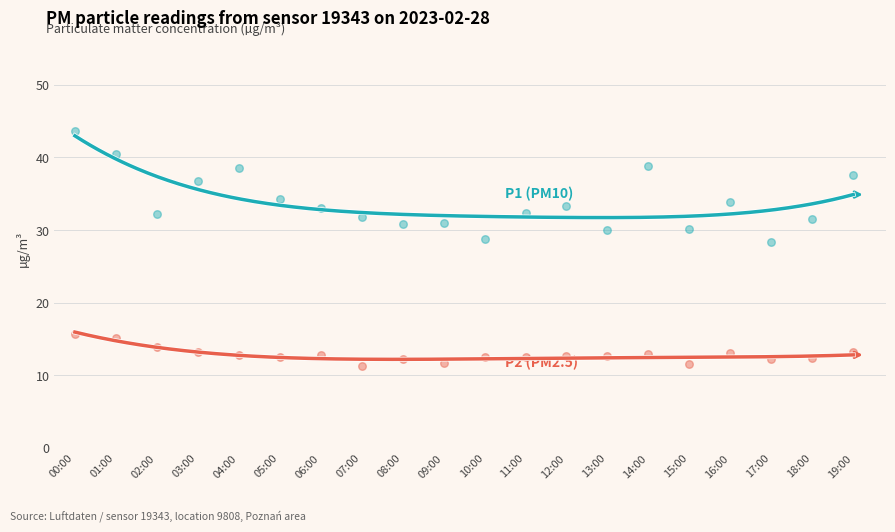

Which series contains the highest Y value?

P1